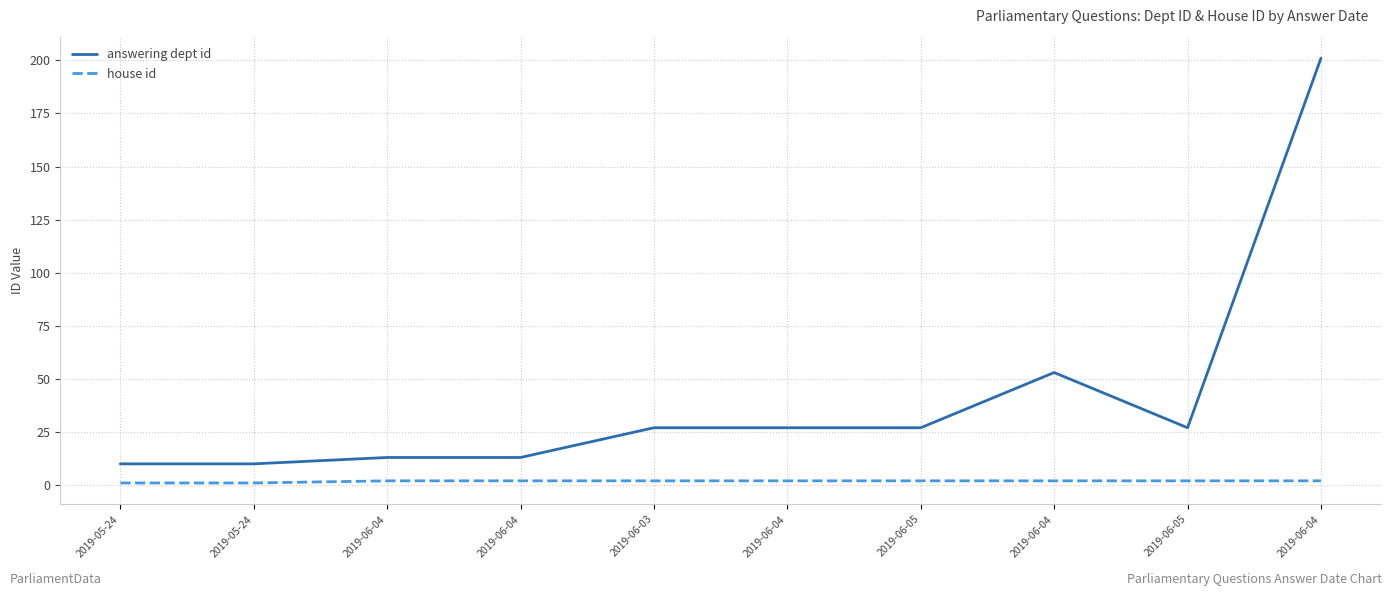

True or false: house id has more than 0 points higher than both neighbors.

False